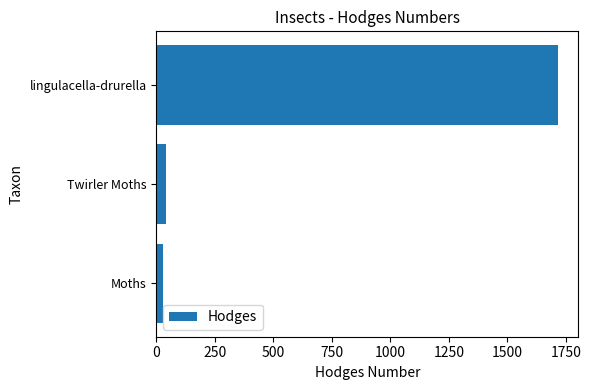

The chart shows a value of 1141.1 at lingulacella-drurella. True or false?

False